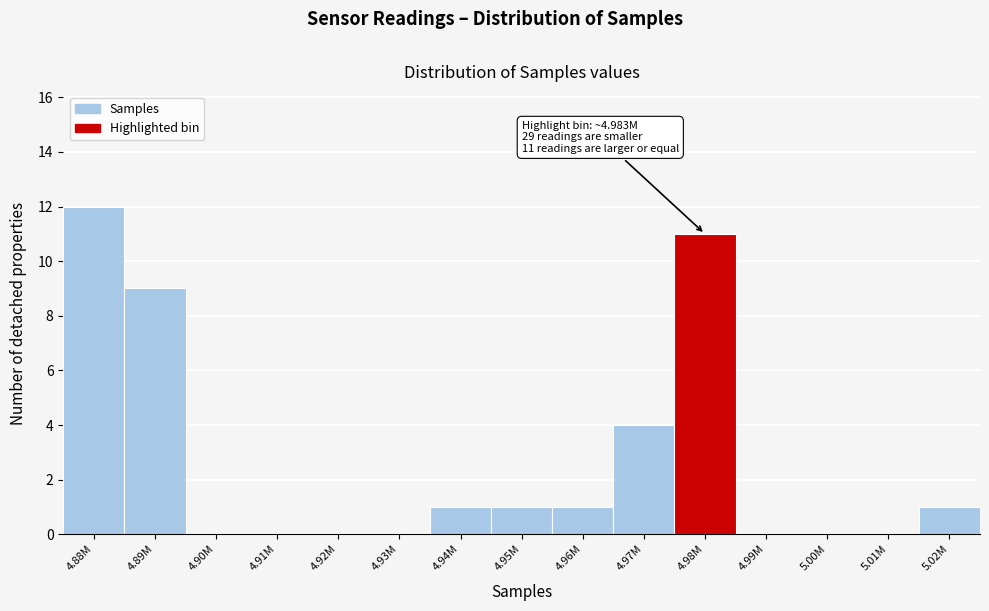

Reading left to right, extract all data points from this chart.

4.88M=12	4.89M=9	4.90M=0	4.91M=0	4.92M=0	4.93M=0	4.94M=1	4.95M=1	4.96M=1	4.97M=4	4.98M=11	4.99M=0	5.00M=0	5.01M=0	5.02M=1